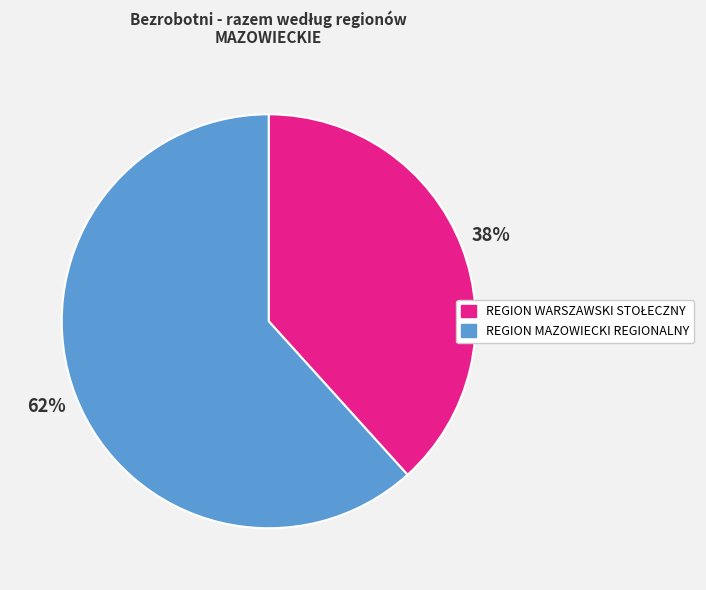

To the nearest percent, what is the average slice percentage?

50%